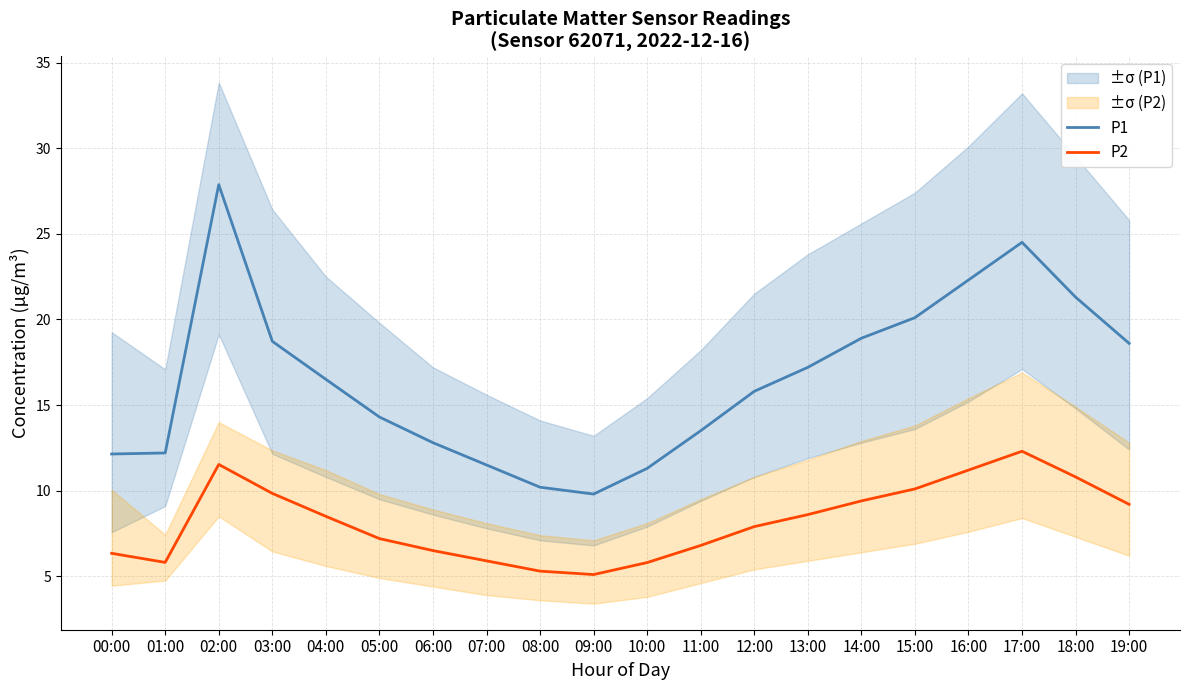

True or false: P1 has more than 0 points higher than both neighbors.

True